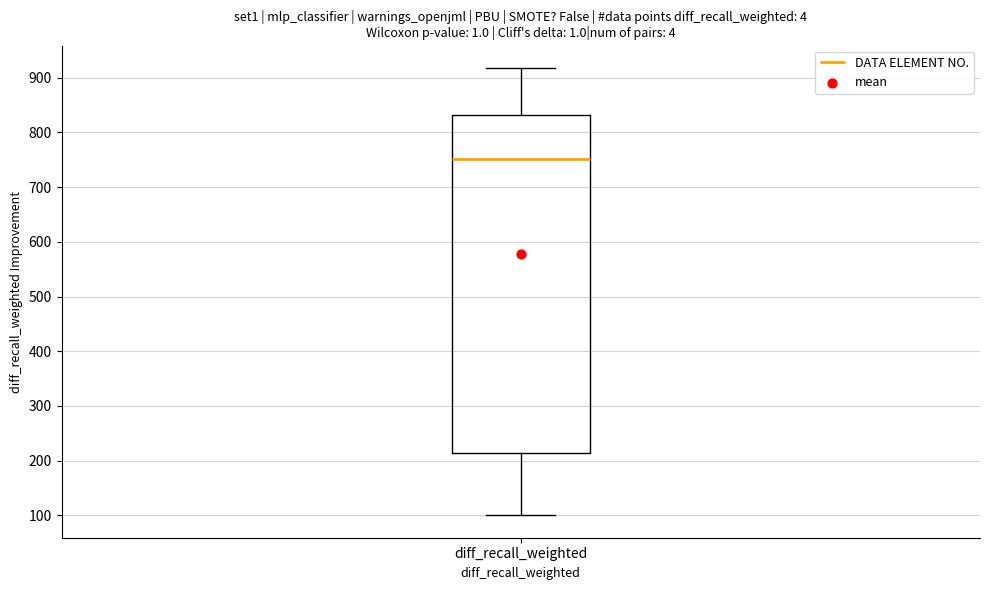

Transcribe this box plot: give where the median line is, the range the box spans, and where the two whiskers end, as read against the y-axis. The values are not printed on the chart, so give them approximately, as read against the axis.

median 750, box 210 to 830, whiskers 100 to 920